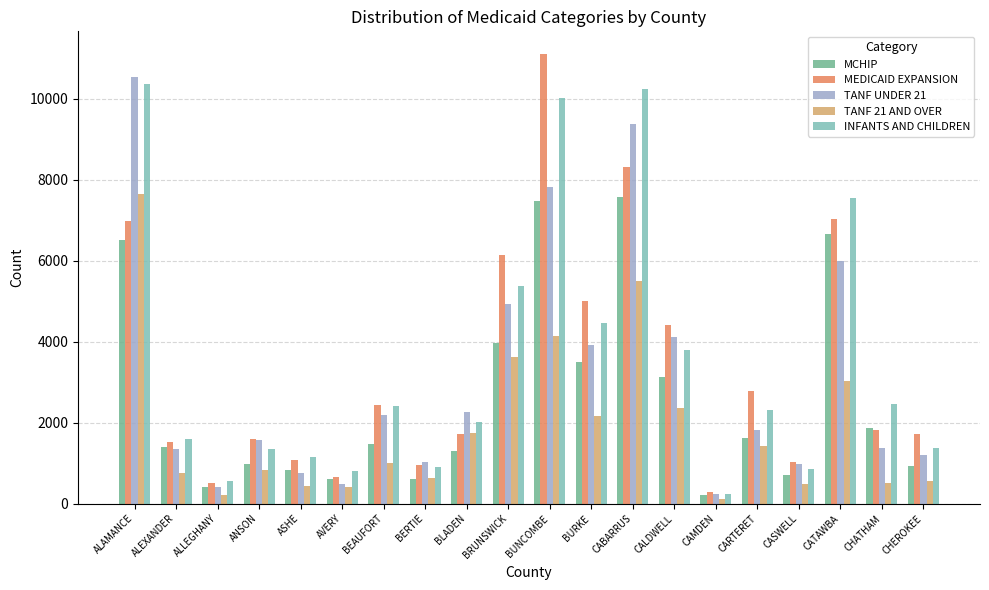

What is the sum of the MEDICAID EXPANSION values at CAMDEN and BLADEN?

1992